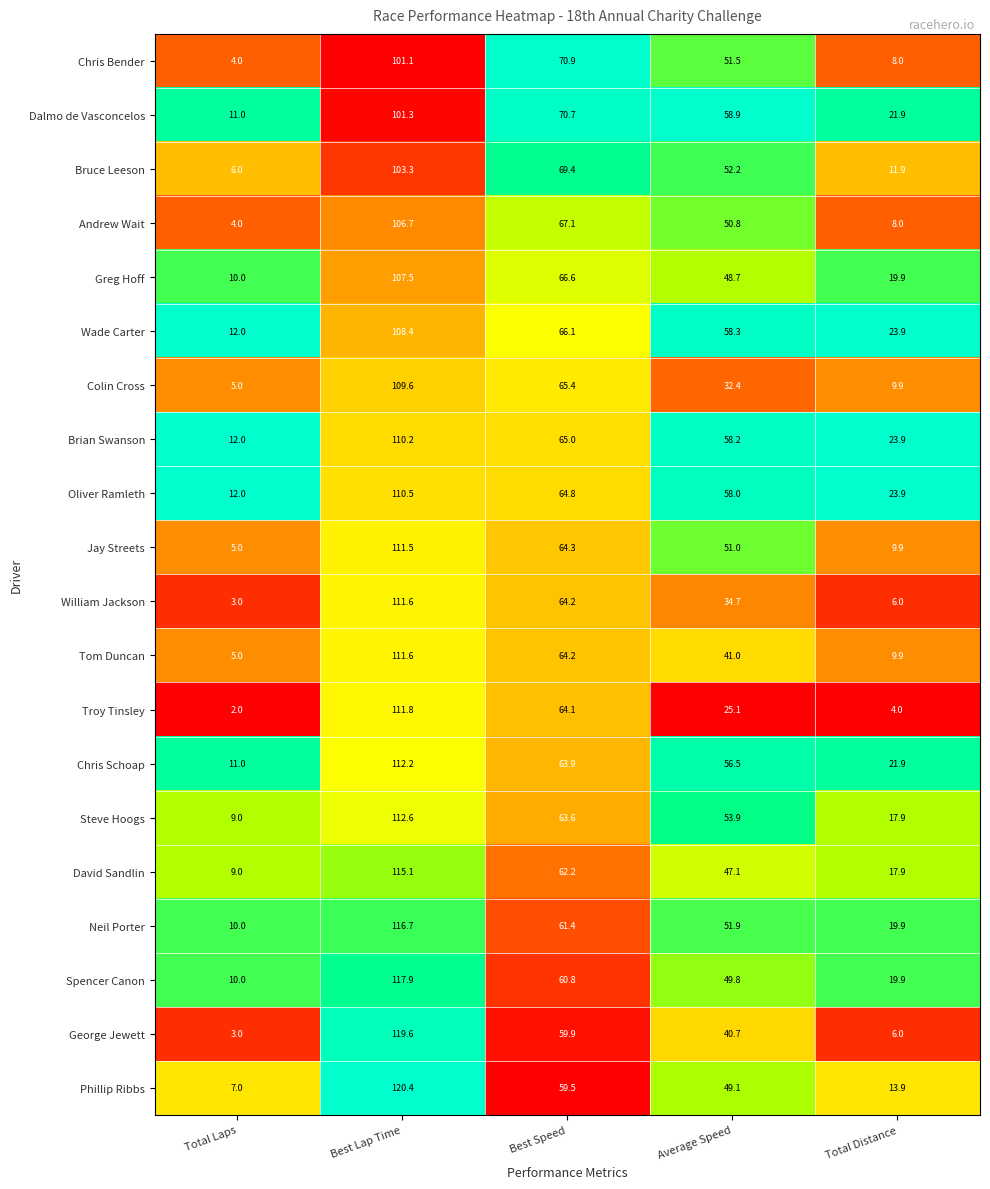

List the labels in order of Chris Schoap value, largest first.

Best Lap Time, Best Speed, Average Speed, Total Distance, Total Laps